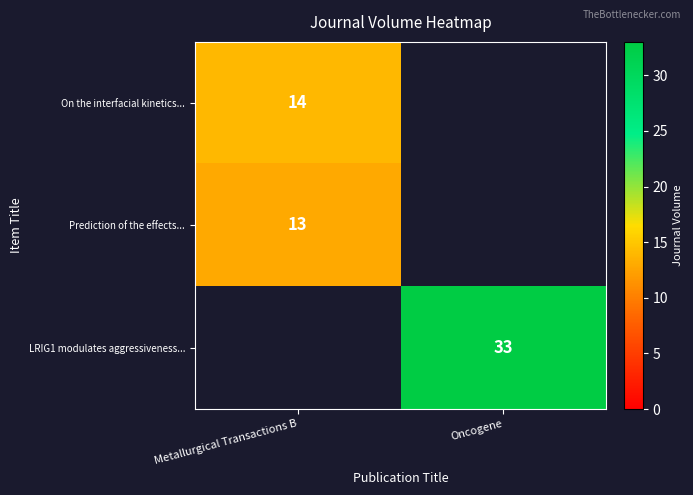

True or false: LRIG1 modulates aggressiveness... has a value of 21 at Oncogene.

False